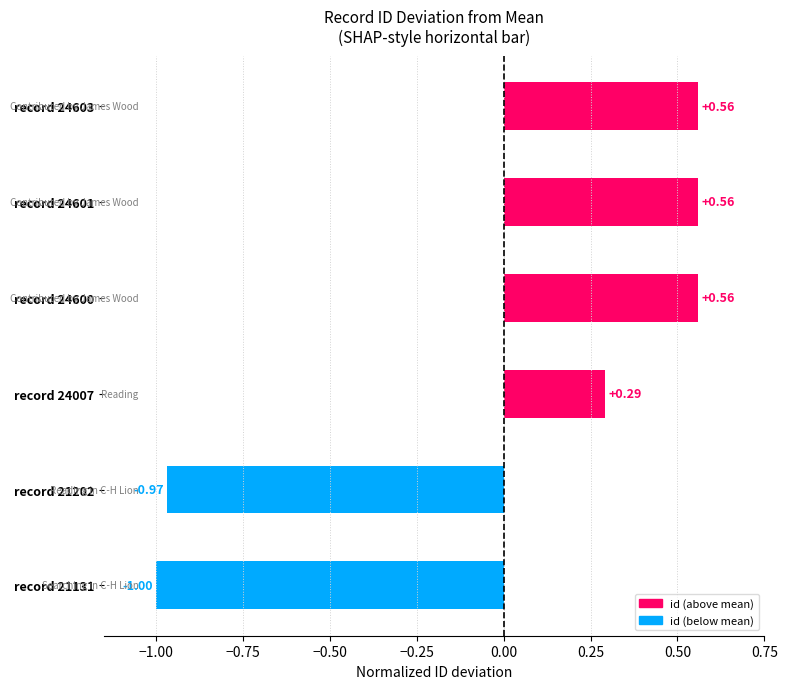

What is the difference between the maximum and minimum values?

1.6